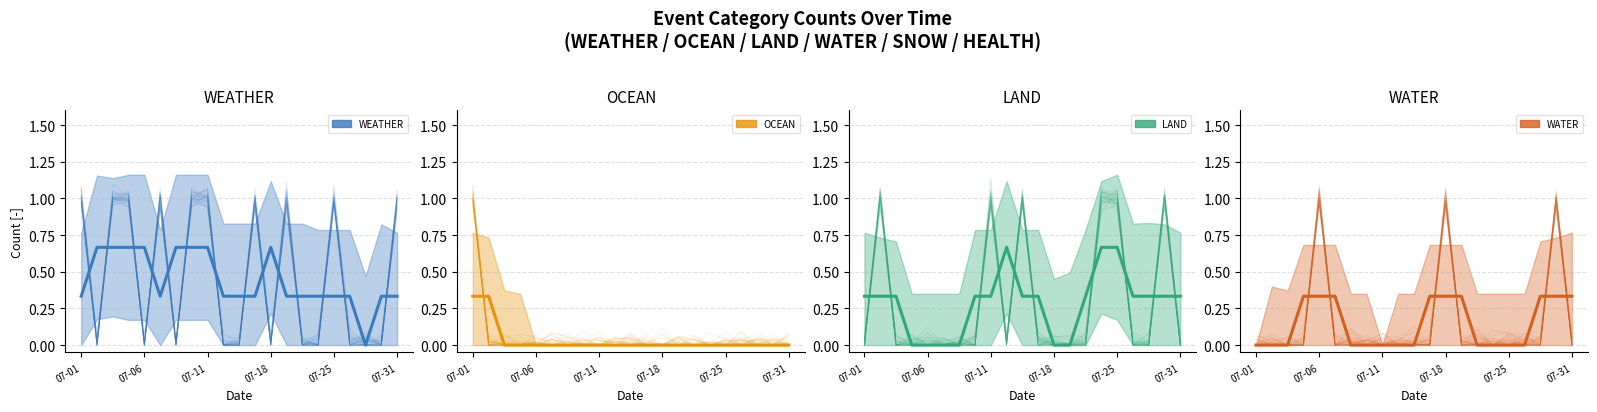

Reading left to right, transcribe all the data shown in this chart.

WEATHER mean: 0.3	0.7	0.7	0.7	0.7	0.3	0.7	0.7	0.7	0.3	0.3	0.3	0.7	0.3	0.3	0.3	0.3	0.3	0.0	0.3	0.3
OCEAN mean: 0.3	0.3	0.0	0.0	0.0	0.0	0.0	0.0	0.0	0.0	0.0	0.0	0.0	0.0	0.0	0.0	0.0	0.0	0.0	0.0	0.0
LAND mean: 0.3	0.3	0.3	0.0	0.0	0.0	0.0	0.3	0.3	0.7	0.3	0.3	0.0	0.0	0.3	0.7	0.7	0.3	0.3	0.3	0.3
WATER mean: 0.0	0.0	0.0	0.3	0.3	0.3	0.0	0.0	0.0	0.0	0.0	0.3	0.3	0.3	0.0	0.0	0.0	0.0	0.3	0.3	0.3